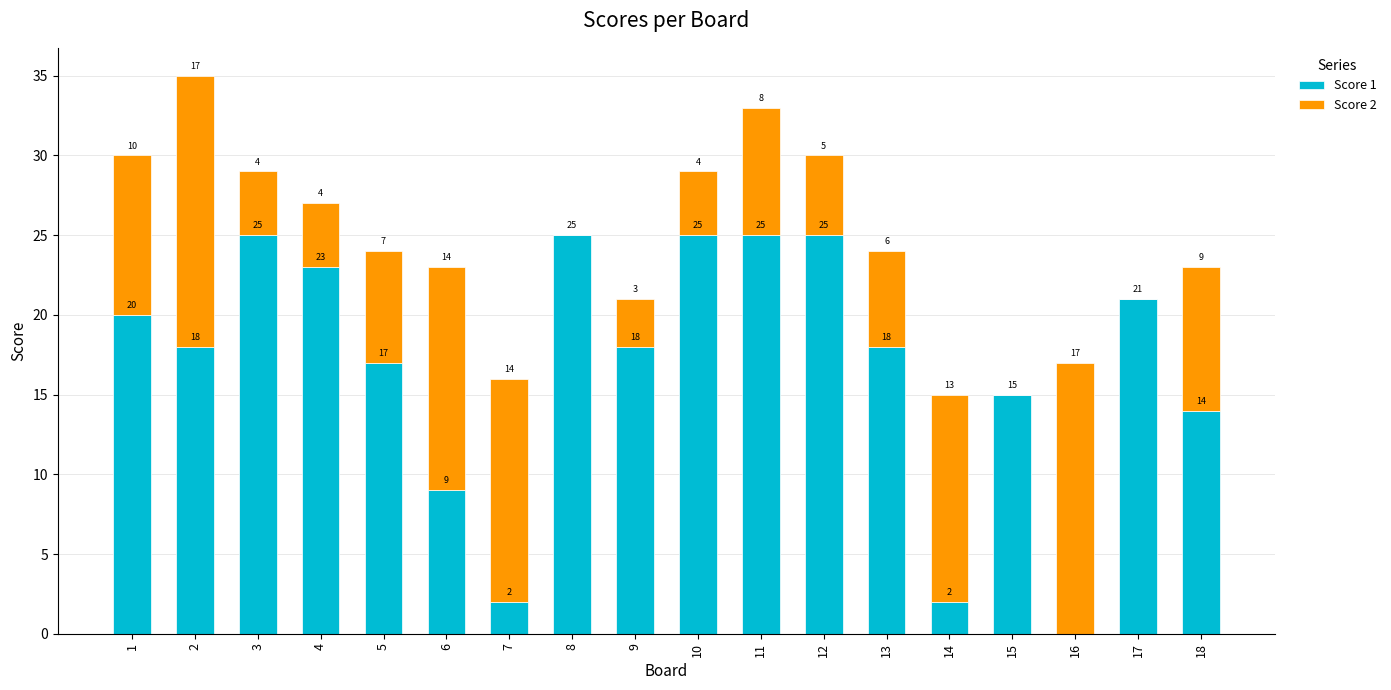

What is the sum of the Score 1 values at 10 and 7?

27